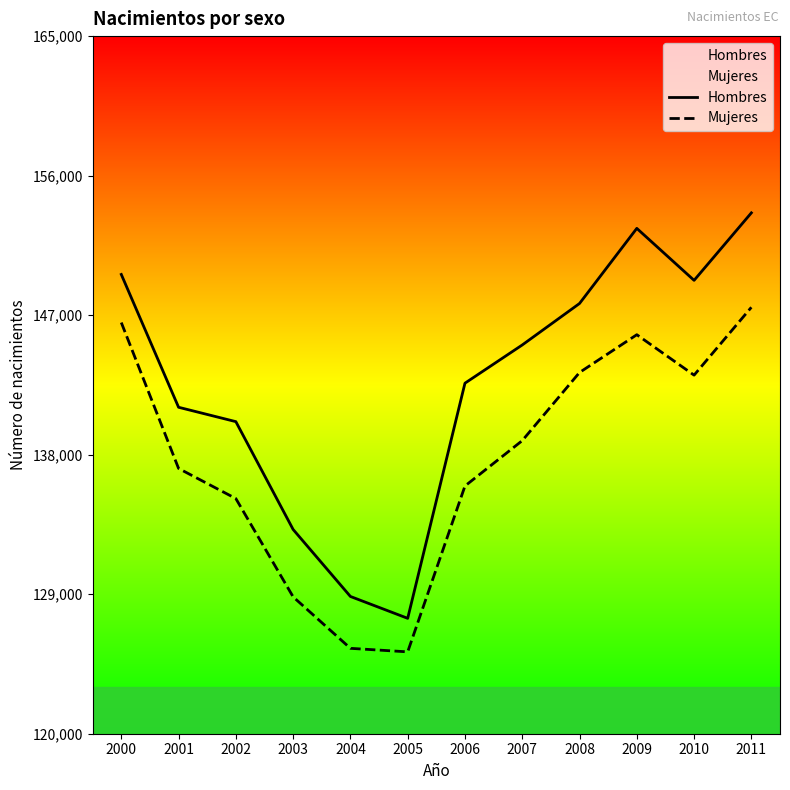

List the series in order of their overall mean, lowest first.

Mujeres, Hombres